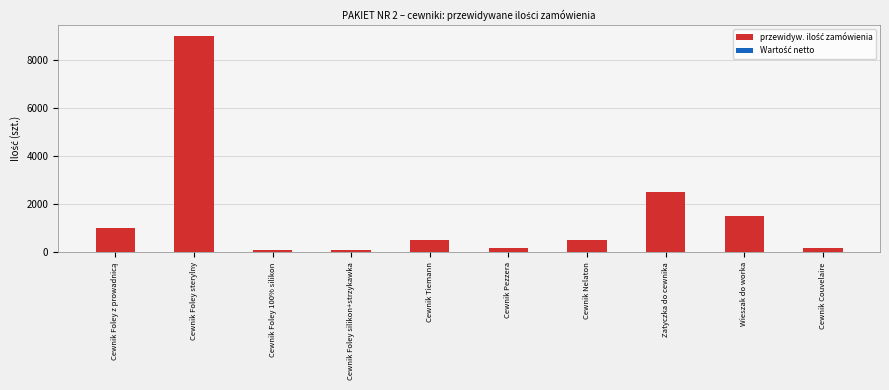

What is the difference between the maximum and minimum values?

8900